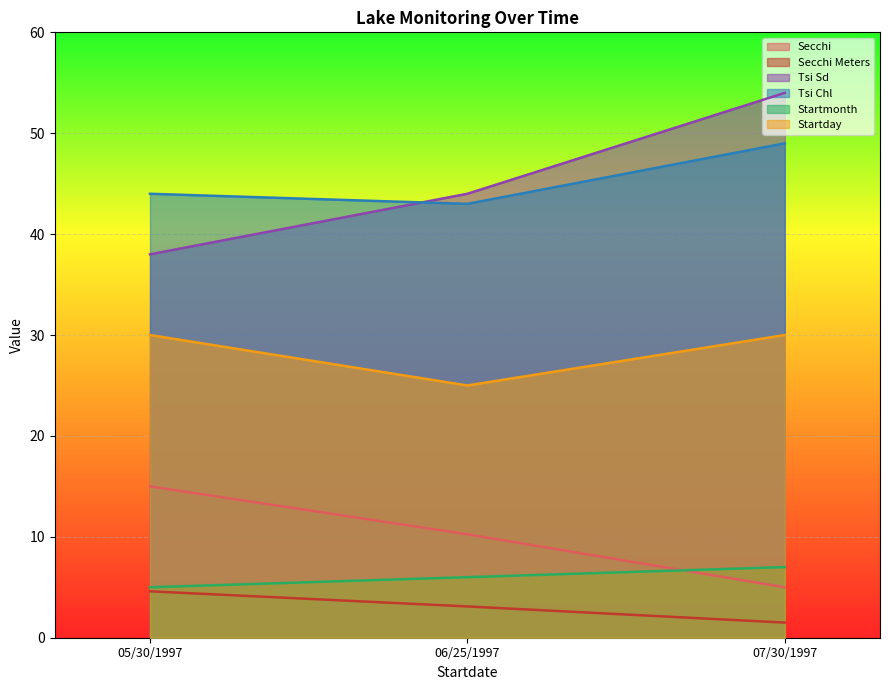

What are all the series names shown in the legend?

Secchi, Secchi Meters, Tsi Sd, Tsi Chl, Startmonth, Startday